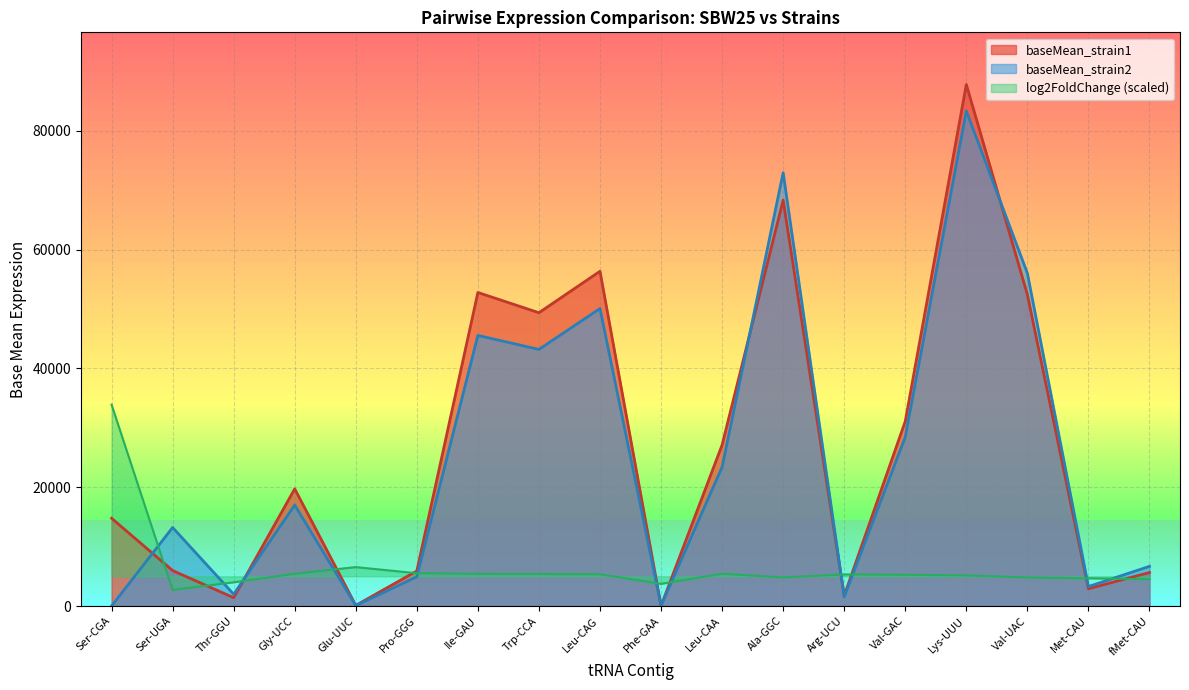

True or false: log2FoldChange has a value of 58294.1 at Ser-CGA.

False